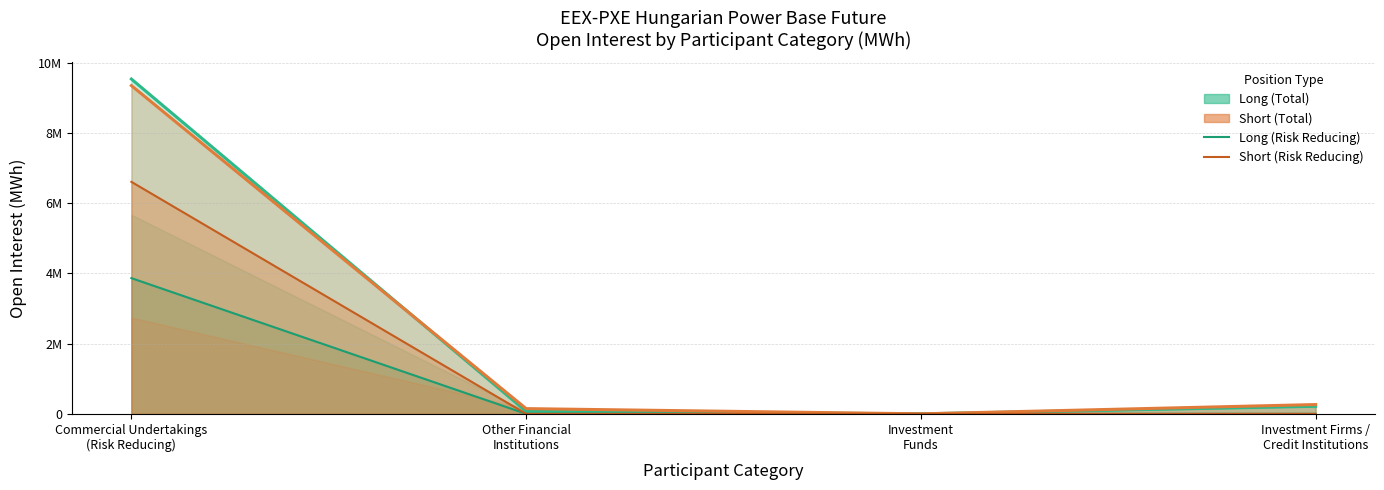

What is the sum of the Long Risk Reducing values at Investment Firms /
Credit Institutions and Commercial Undertakings
(Risk Reducing)?

3863800